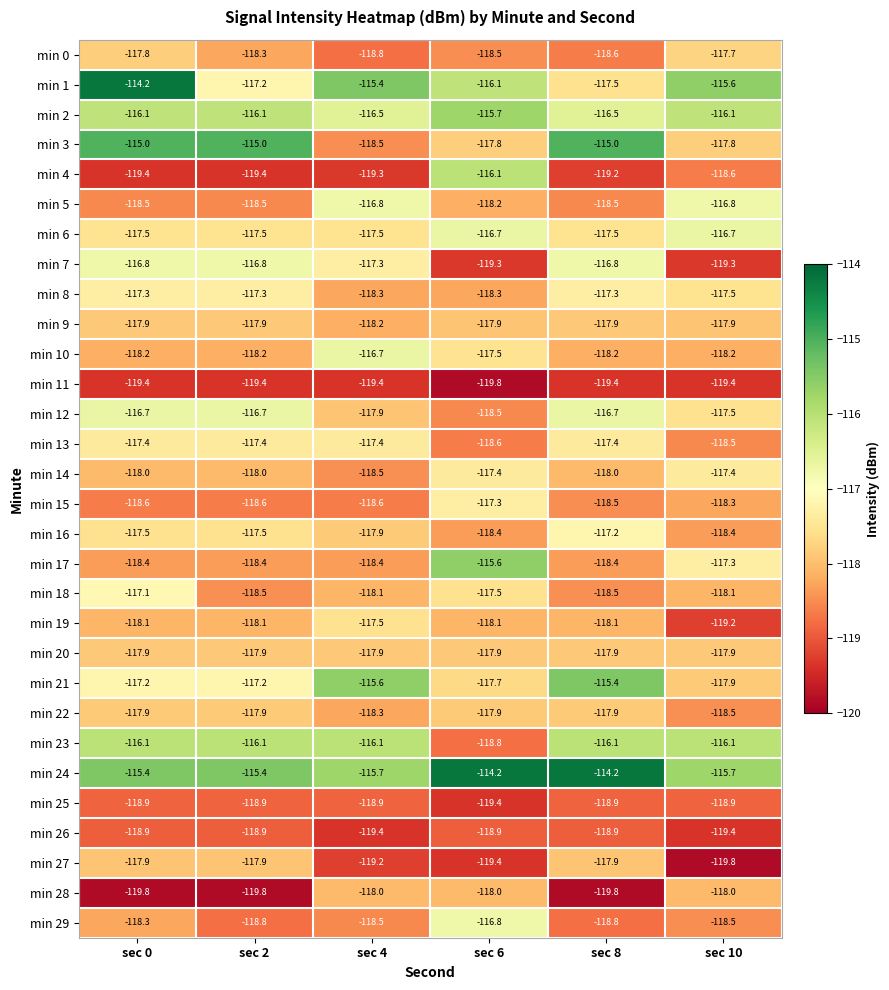

Is it true that min 9 equals -166.5 at sec 6?

False